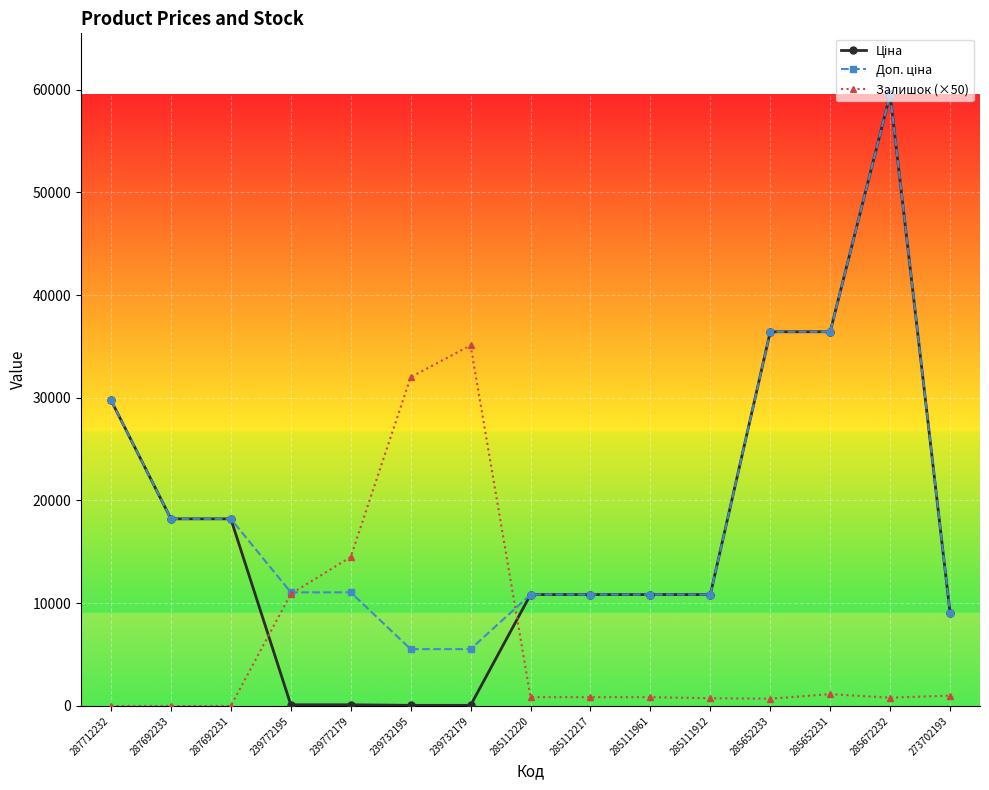

At how many categories does at least one series exceed 27608?

6